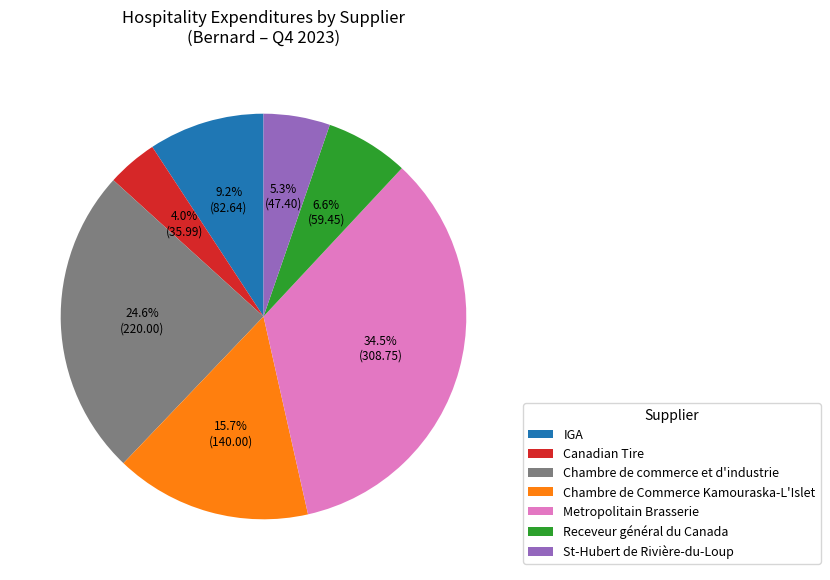

Between Receveur général du Canada and Chambre de commerce et d'industrie, which is larger?

Chambre de commerce et d'industrie